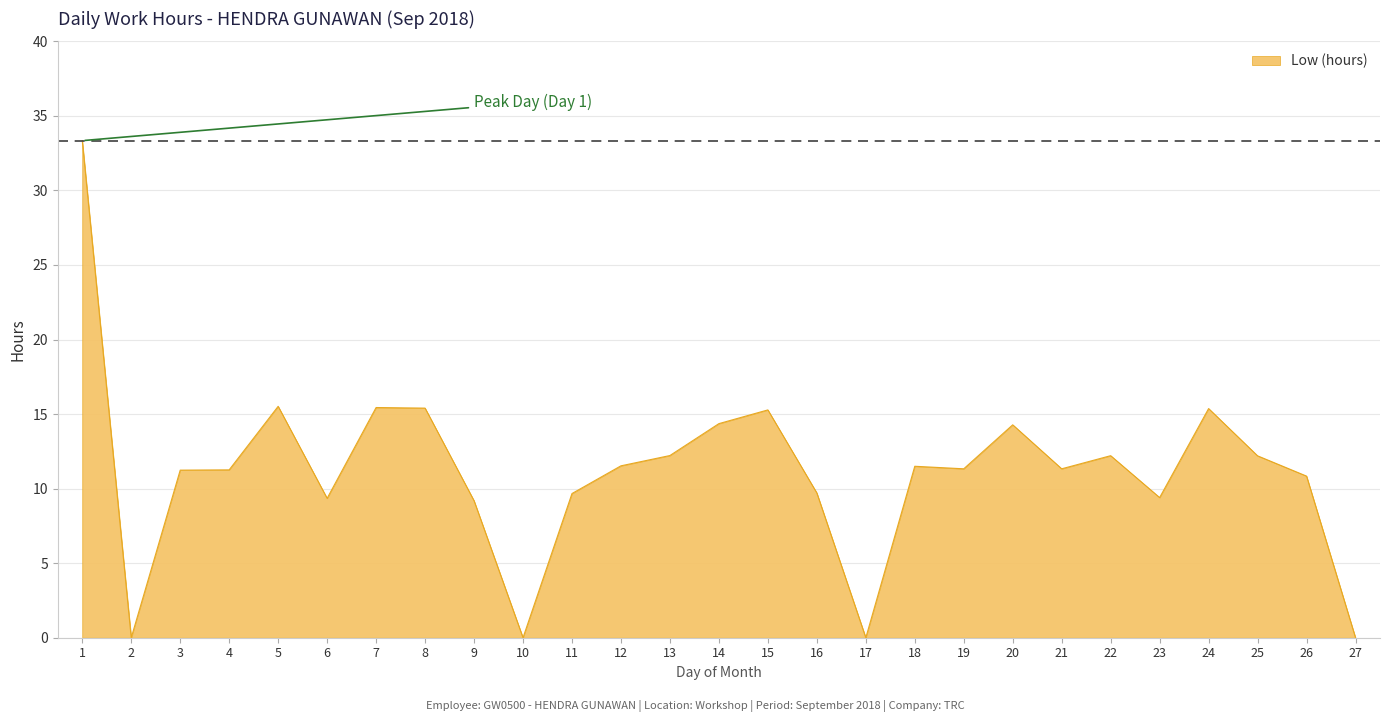

What is the difference between the values at 4 and 6?

1.9